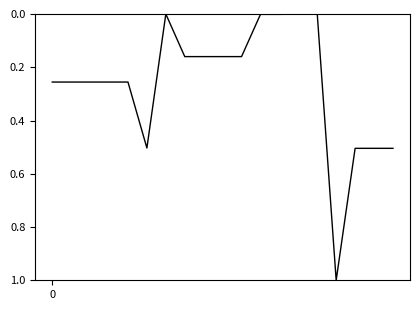

What is the maximum value shown in the chart?

1.0